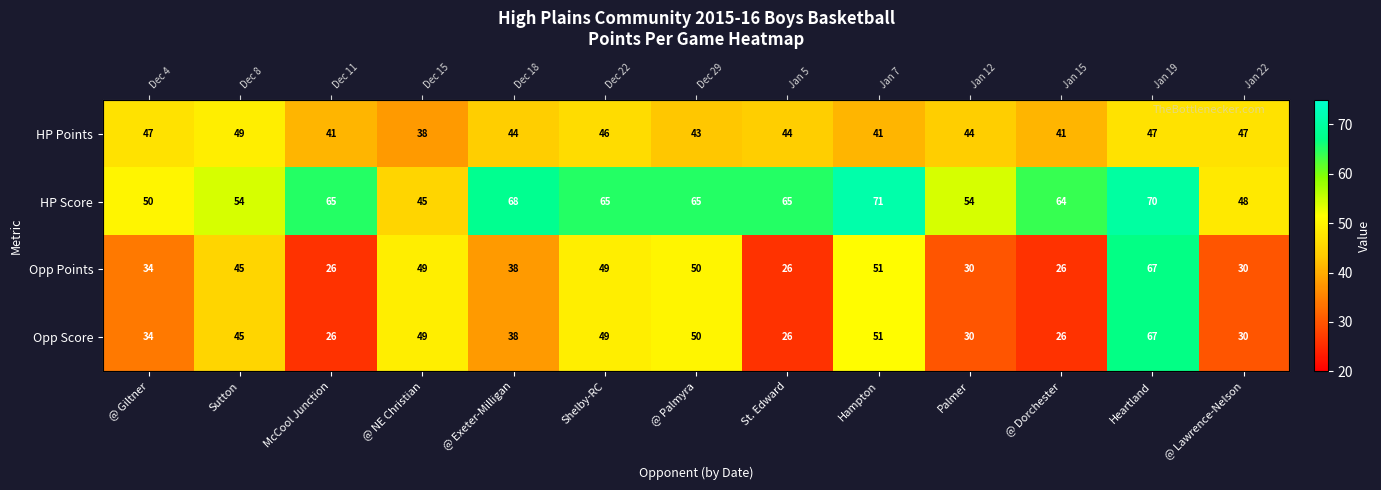

What is the sum of the Opp Score values at McCool Junction and @ Giltner?

60